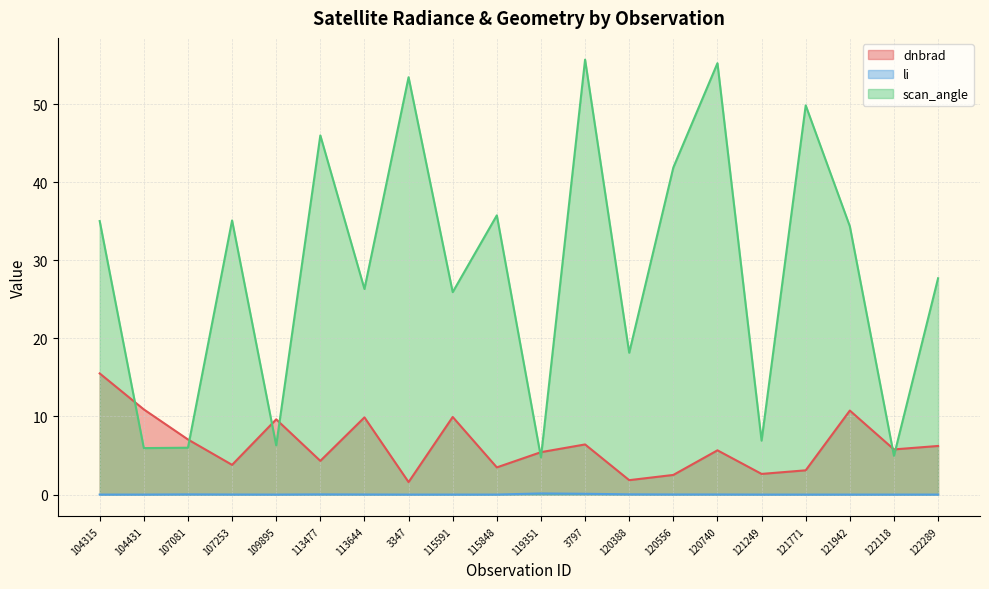

What is the label of the 13th point from the left?

120388